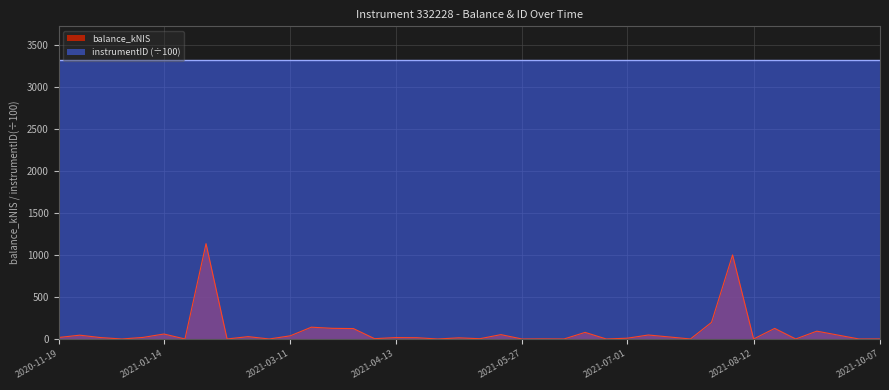

What is the label of the 37th point from the left?

2021-09-02